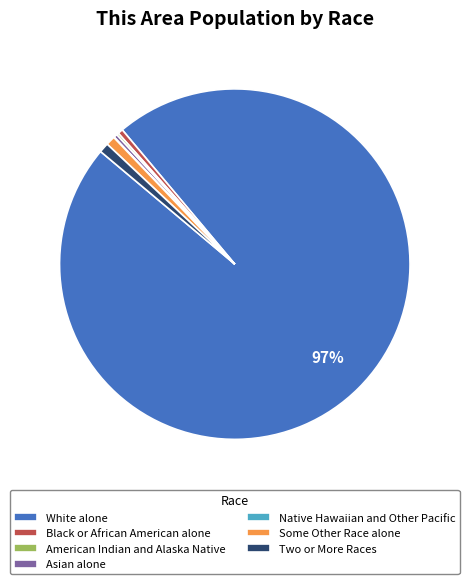

Which slice represents more than half of the pie?

White alone